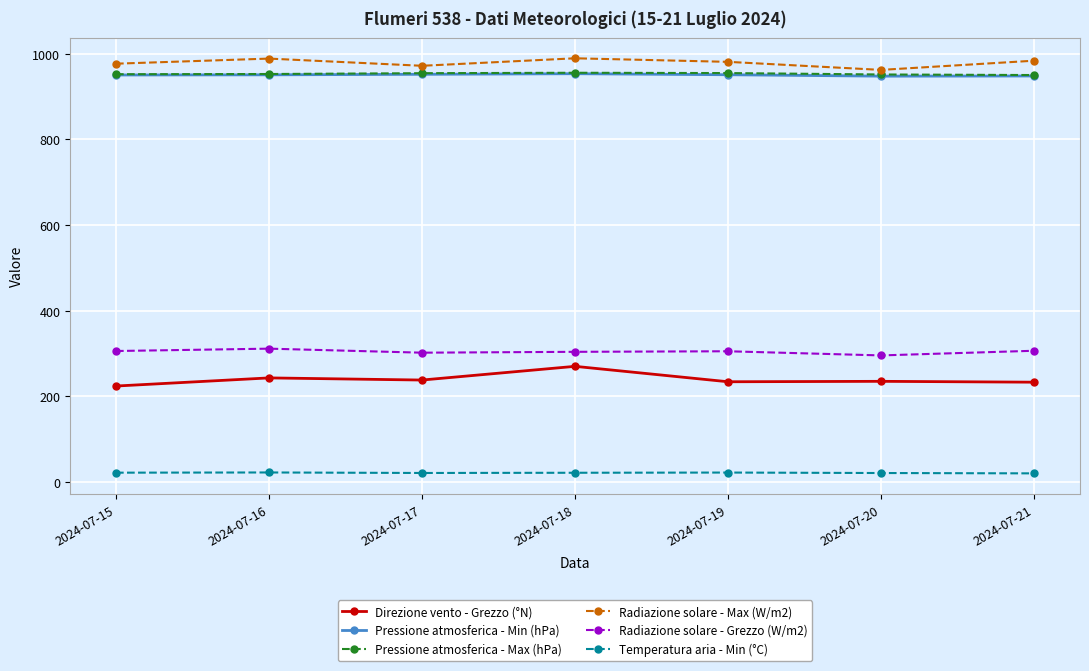

True or false: Radiazione solare - Grezzo (W/m2) and Temperatura aria - Min (°C) intersect in this chart.

False